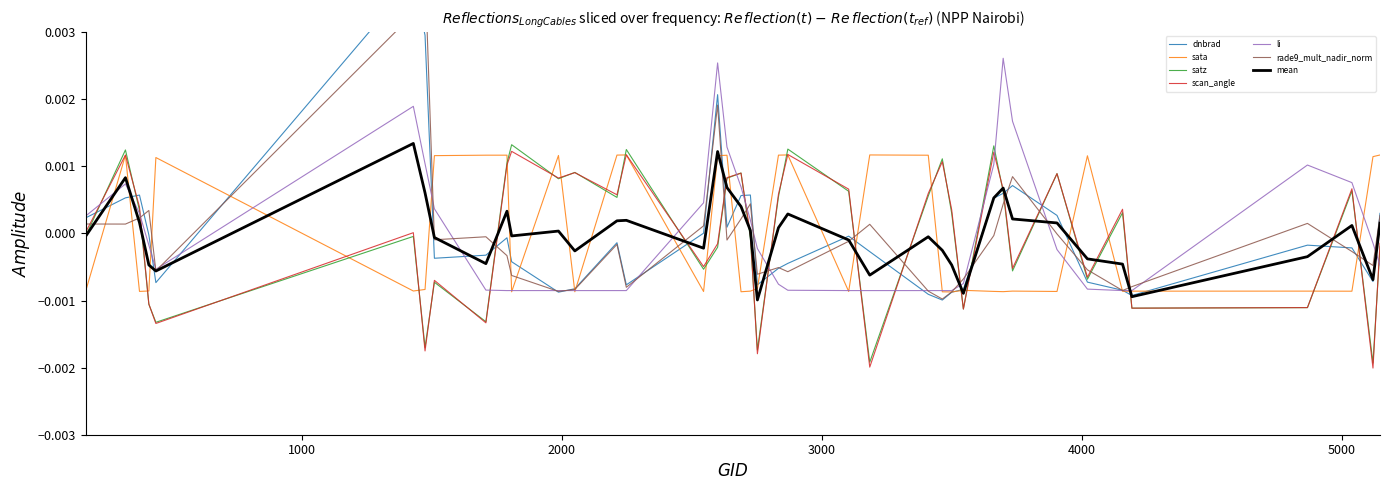

The dnbrad series shows -0.0 at 3545. True or false?

False